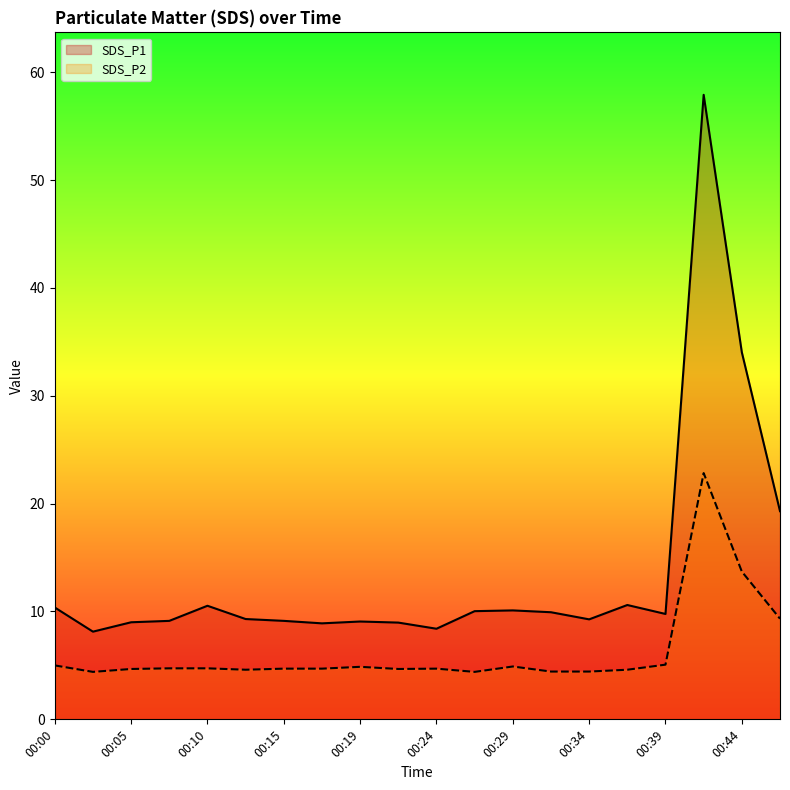

Rank the series by their maximum value, from lowest to highest.

SDS_P2, SDS_P1